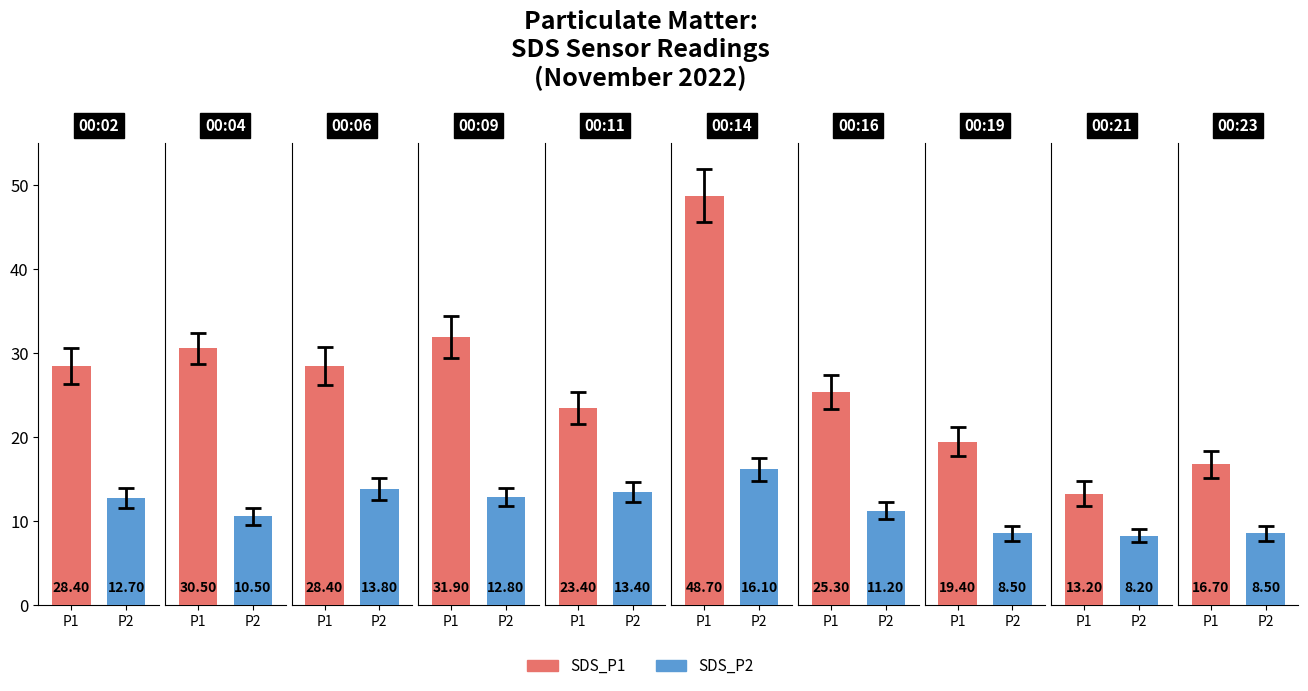

What is the difference between the maximum and second lowest values in the SDS_P2 series?

7.6